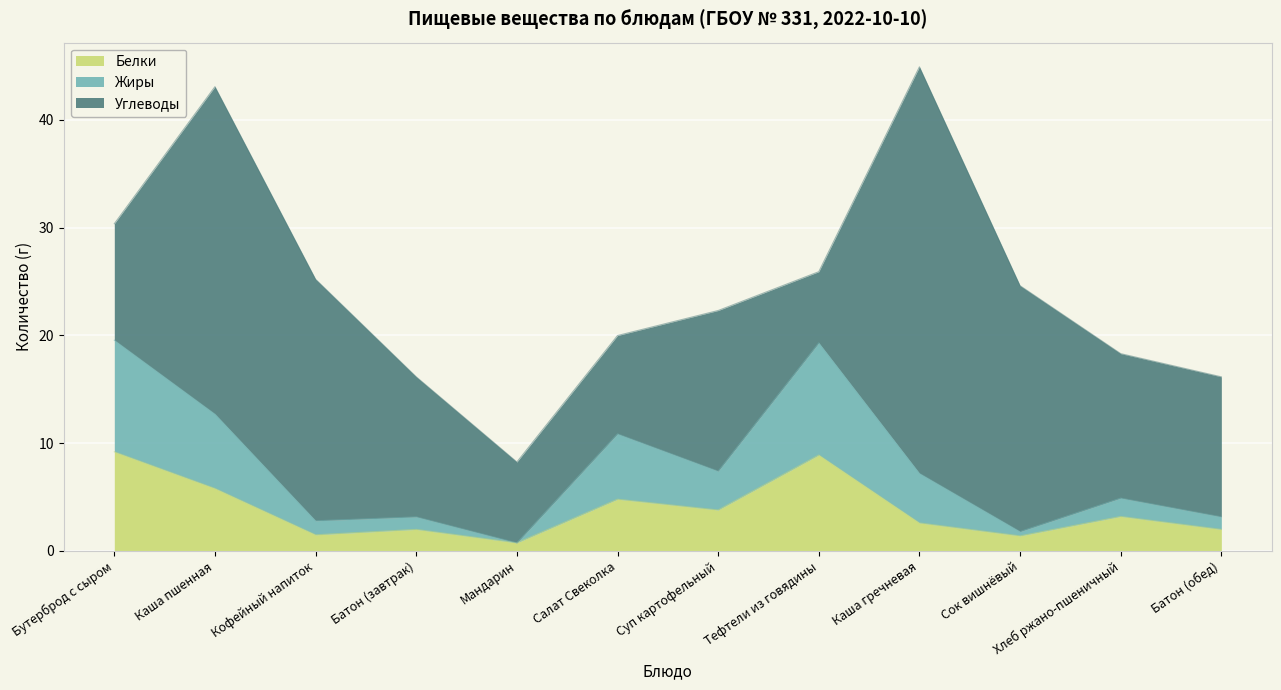

Is it true that Белки equals 2.0 at Батон (обед)?

True